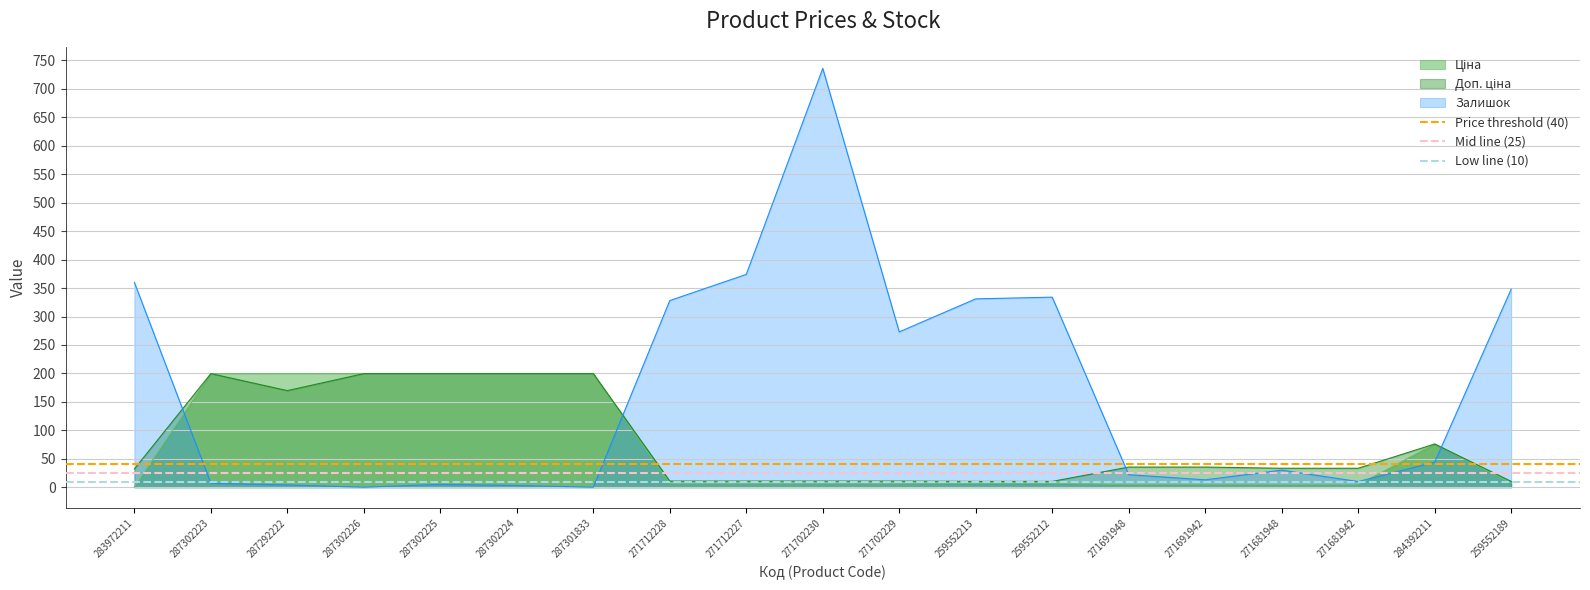

The Залишок series shows 0.0 at 287302226. True or false?

True